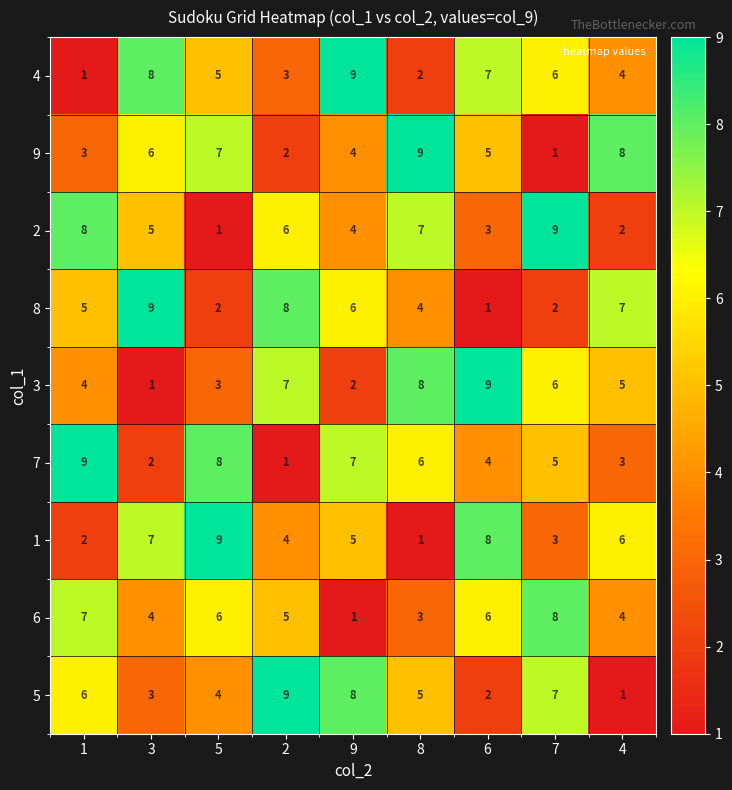

Rank the series at 5 from lowest to highest value.

2, 8, 3, 5, 4, 6, 9, 7, 1